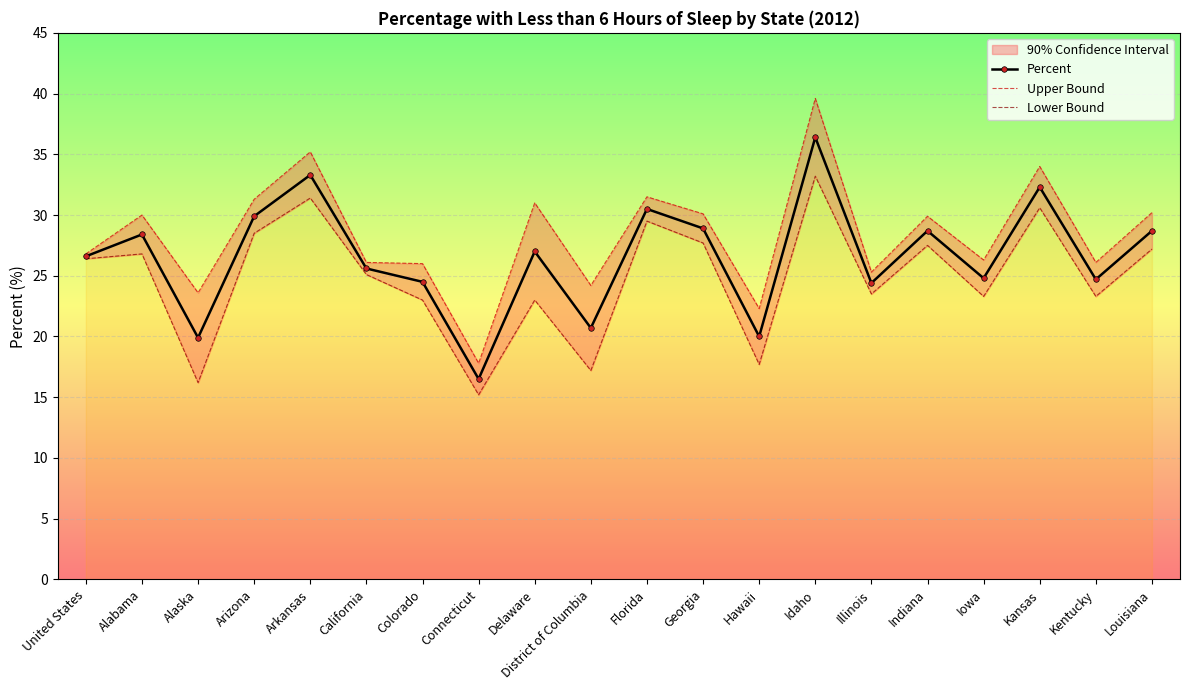

How many lines are shown in the chart?

3